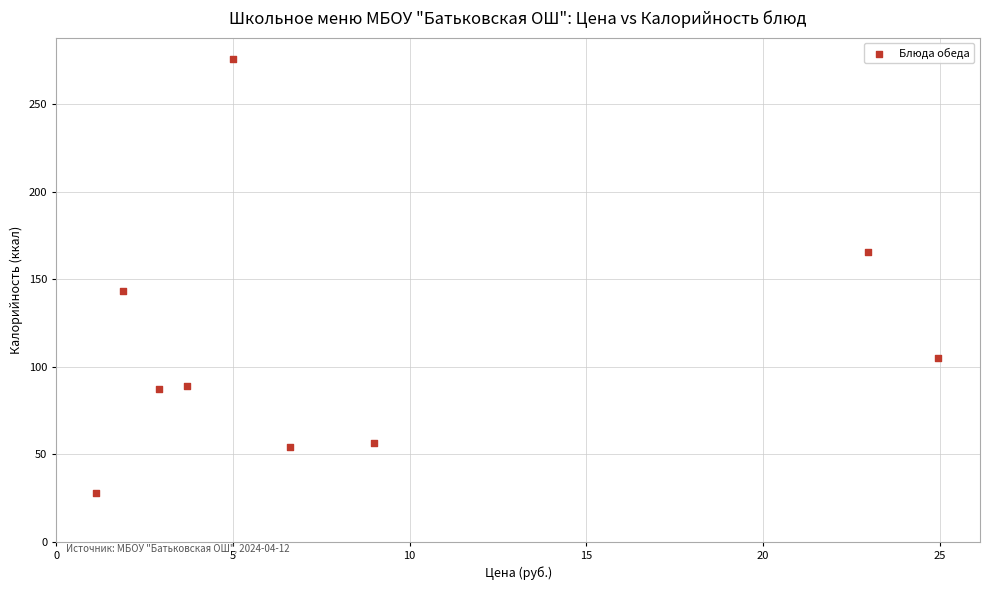

What Y value in the scatter plot is closest to 151?

143.0